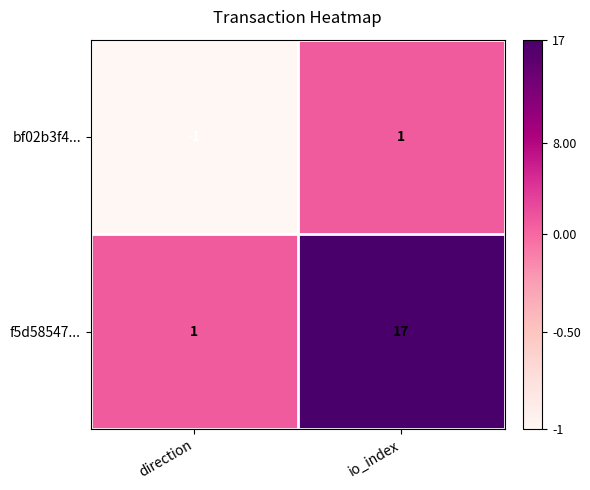

At which category is the sum across all series the highest?

io_index